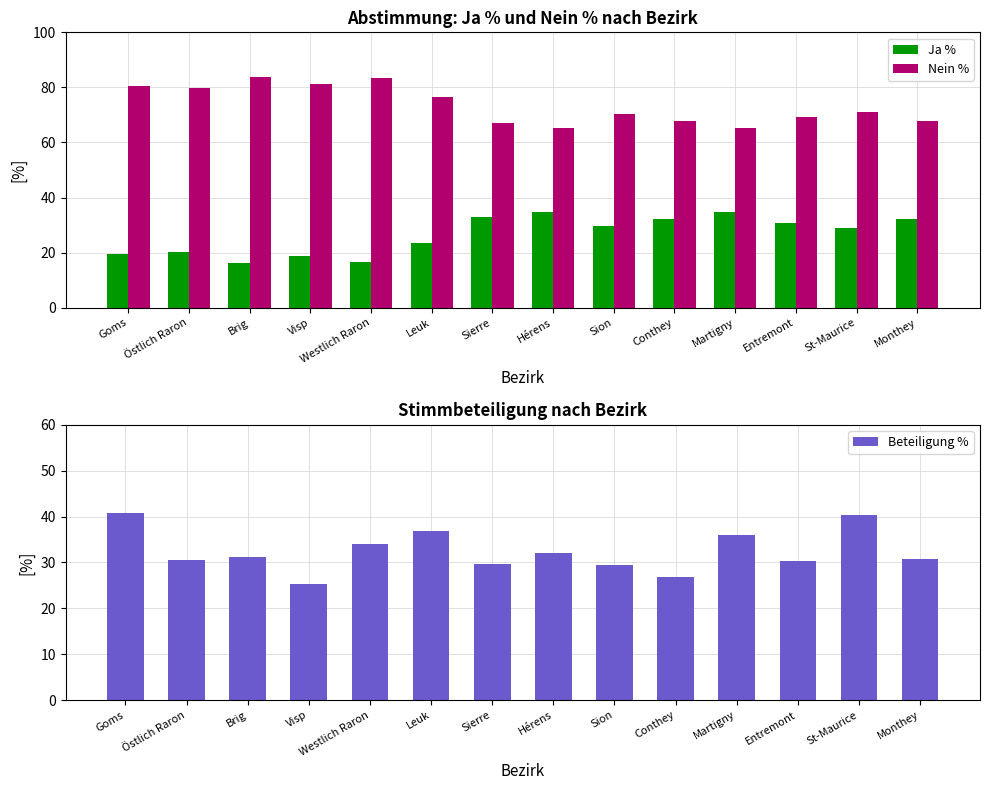

What is the sum of the Beteiligung % values at Brig and Östlich Raron?

61.7